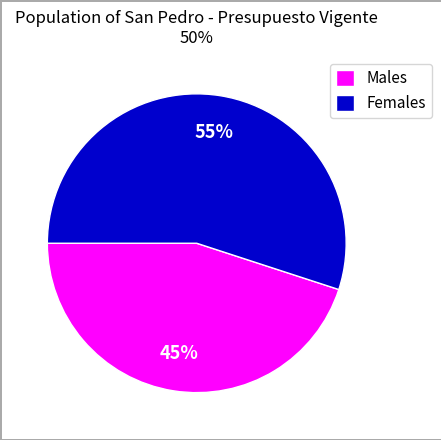

Is there a majority slice in this chart?

Yes